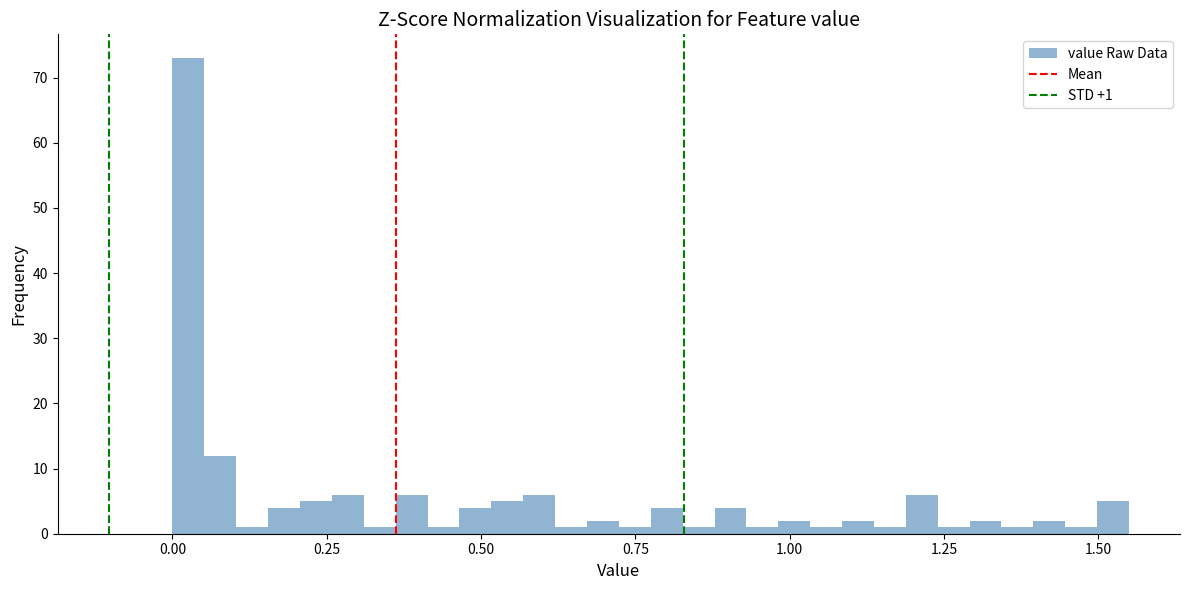

Around what value on the x-axis is the tallest bar? Give the approximate position of its centre, as read against the axis.

0.05